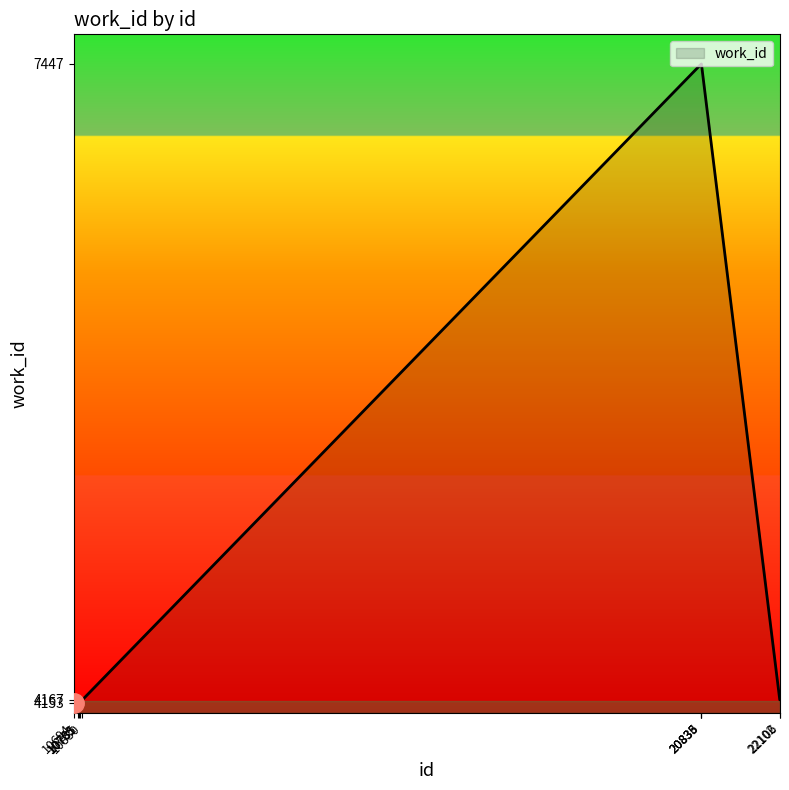

Is it true that the value at 10830 is 4167?

True